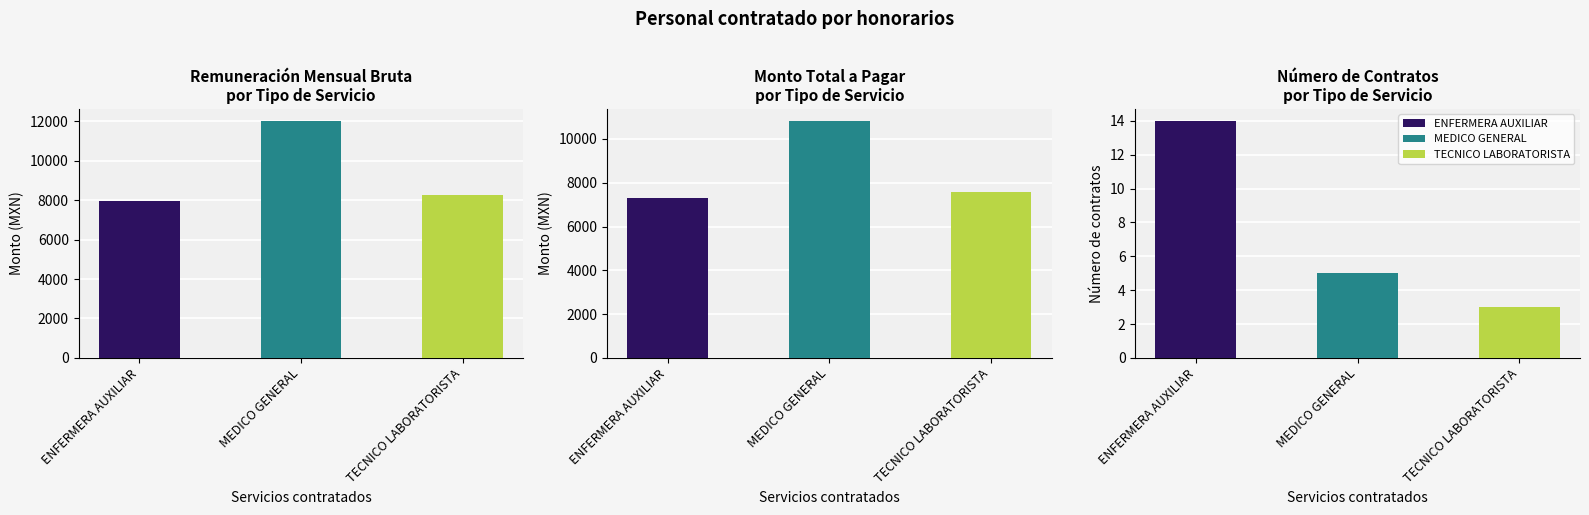

What is the minimum value shown in the chart?

7970.4